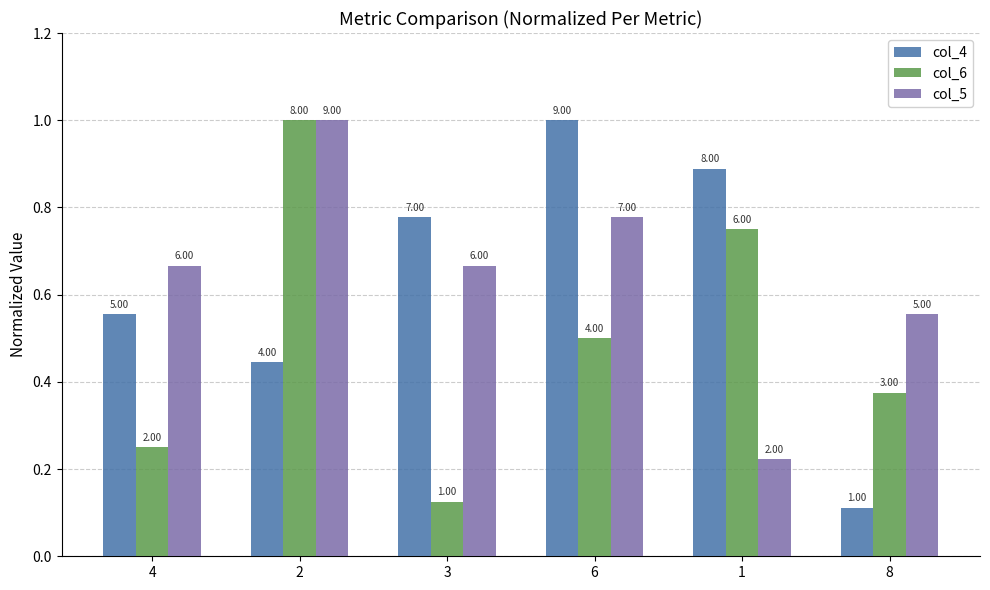

At which category does the chart reach its peak across all series?

6